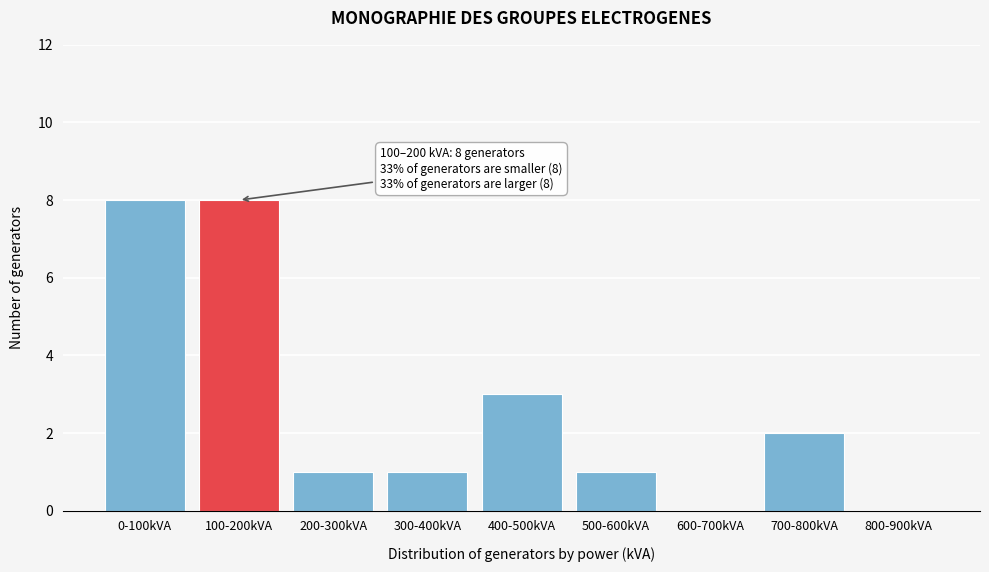

Reading left to right, extract all data points from this chart.

0-100kVA=8	100-200kVA=8	200-300kVA=1	300-400kVA=1	400-500kVA=3	500-600kVA=1	600-700kVA=0	700-800kVA=2	800-900kVA=0